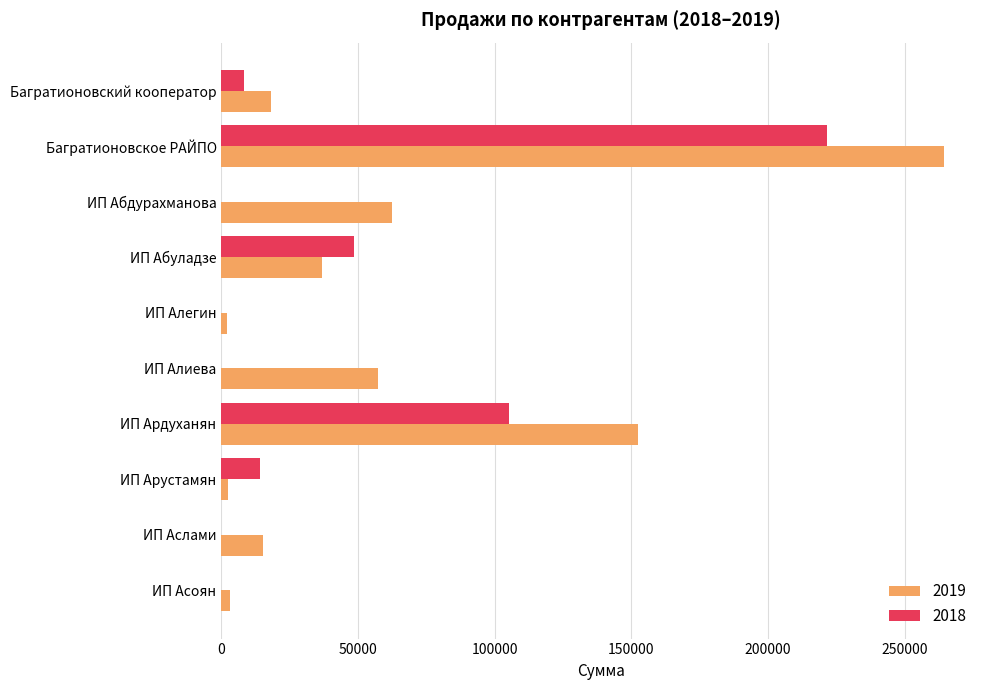

Between Багратионовский кооператор and ИП Абдурахманова, which series saw the biggest shift?

2019